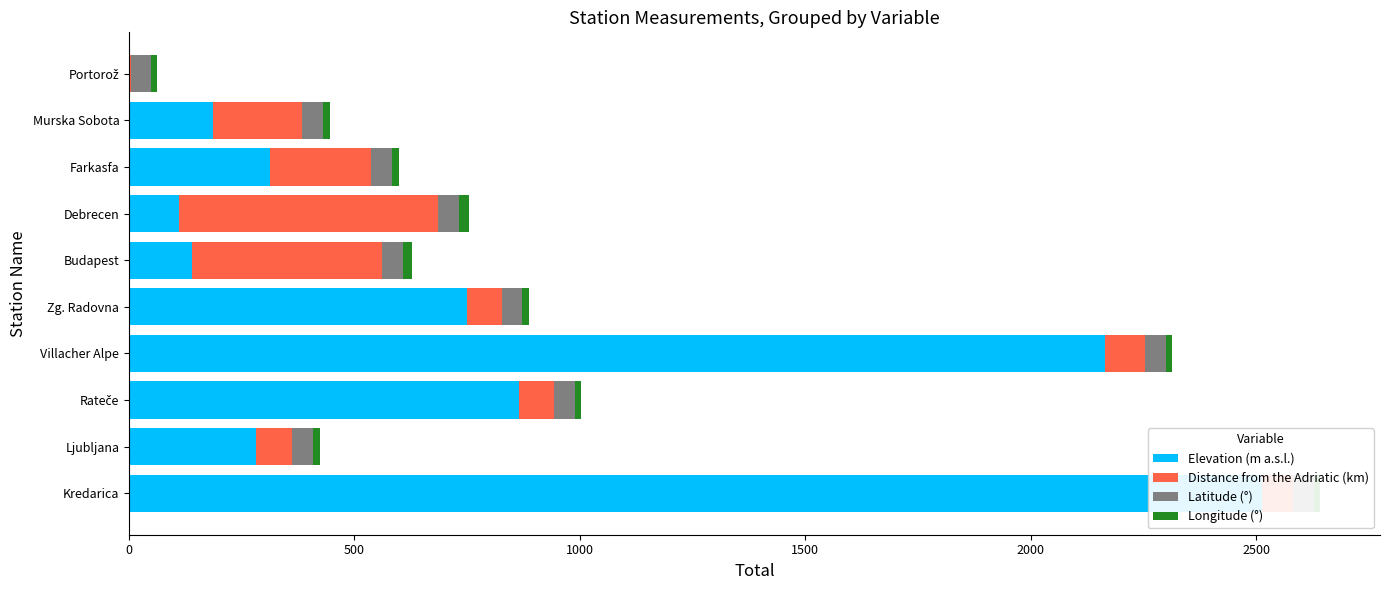

What is the highest value of the Longitude (°) series?

21.5